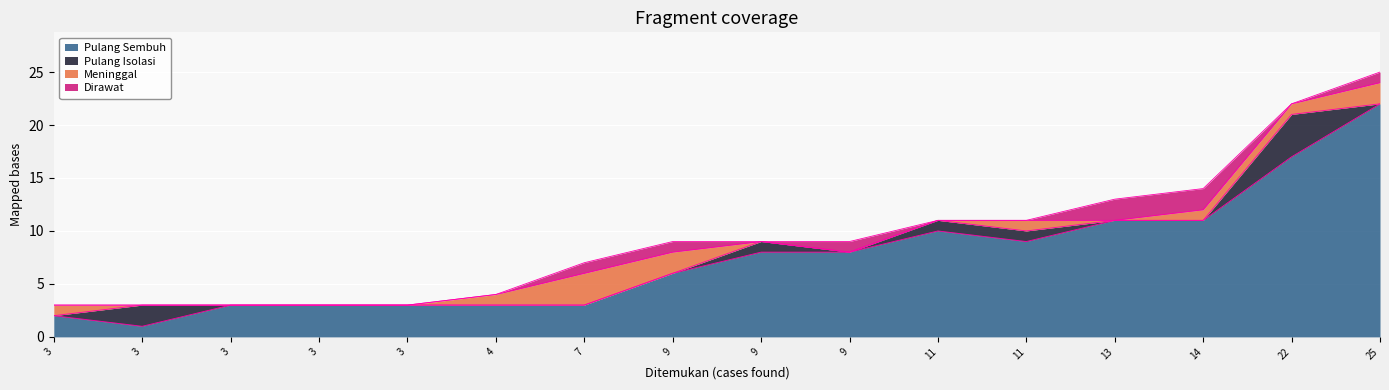

What are all the series names shown in the legend?

Pulang Sembuh, Pulang Isolasi, Meninggal, Dirawat